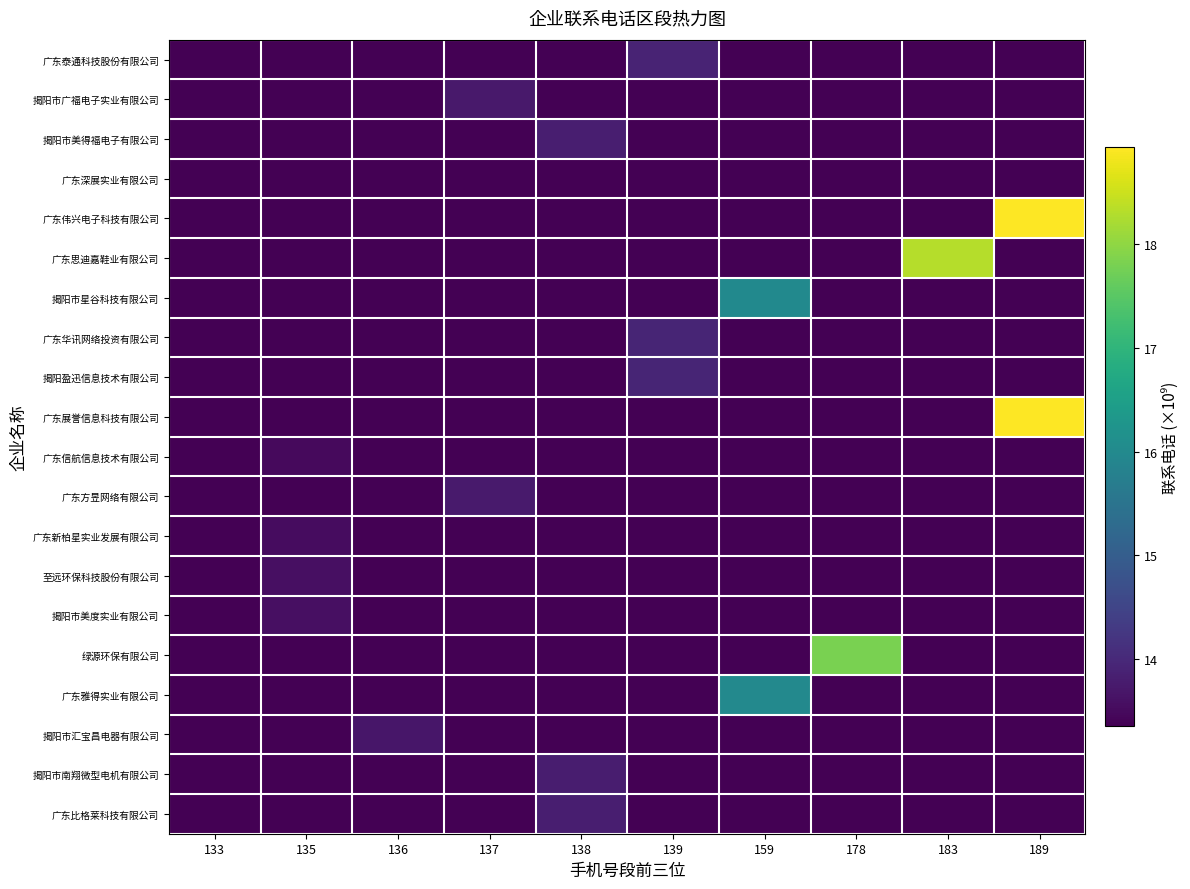

List the series in order of their peak value, highest first.

广东展誉信息科技有限公司, 广东伟兴电子科技有限公司, 广东思迪嘉鞋业有限公司, 绿源环保有限公司, 揭阳市星谷科技有限公司, 广东雅得实业有限公司, 揭阳盈迅信息技术有限公司, 广东华讯网络投资有限公司, 广东泰通科技股份有限公司, 揭阳市美得福电子有限公司, 广东比格莱科技有限公司, 揭阳市南翔微型电机有限公司, 广东方昱网络有限公司, 揭阳市广福电子实业有限公司, 揭阳市汇宝昌电器有限公司, 揭阳市美度实业有限公司, 至远环保科技股份有限公司, 广东新柏星实业发展有限公司, 广东信航信息技术有限公司, 广东深展实业有限公司